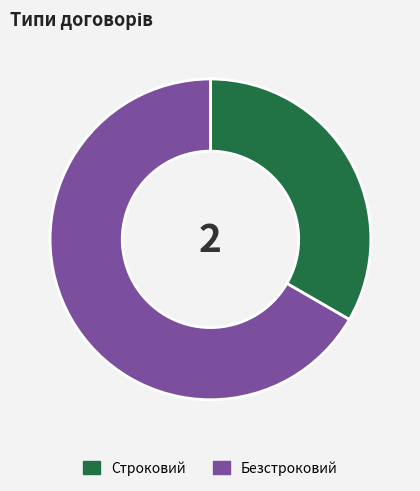

Does any single category account for the majority?

Yes